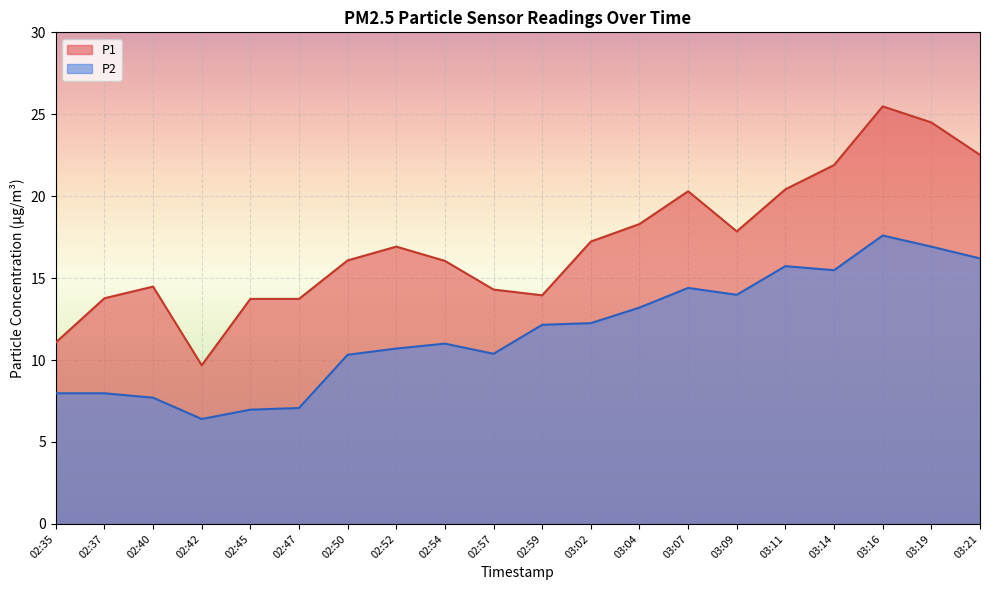

Reading right to left, what are all the values shown in this chart?

P1: 03:21=22.5	03:19=24.5	03:16=25.5	03:14=21.9	03:11=20.4	03:09=17.9	03:07=20.3	03:04=18.3	03:02=17.2	02:59=13.9	02:57=14.3	02:54=16.1	02:52=16.9	02:50=16.1	02:47=13.7	02:45=13.7	02:42=9.7	02:40=14.5	02:37=13.8	02:35=11.1
P2: 03:21=16.2	03:19=16.9	03:16=17.6	03:14=15.5	03:11=15.7	03:09=14.0	03:07=14.4	03:04=13.2	03:02=12.2	02:59=12.2	02:57=10.4	02:54=11.0	02:52=10.7	02:50=10.3	02:47=7.1	02:45=7.0	02:42=6.4	02:40=7.7	02:37=8.0	02:35=8.0